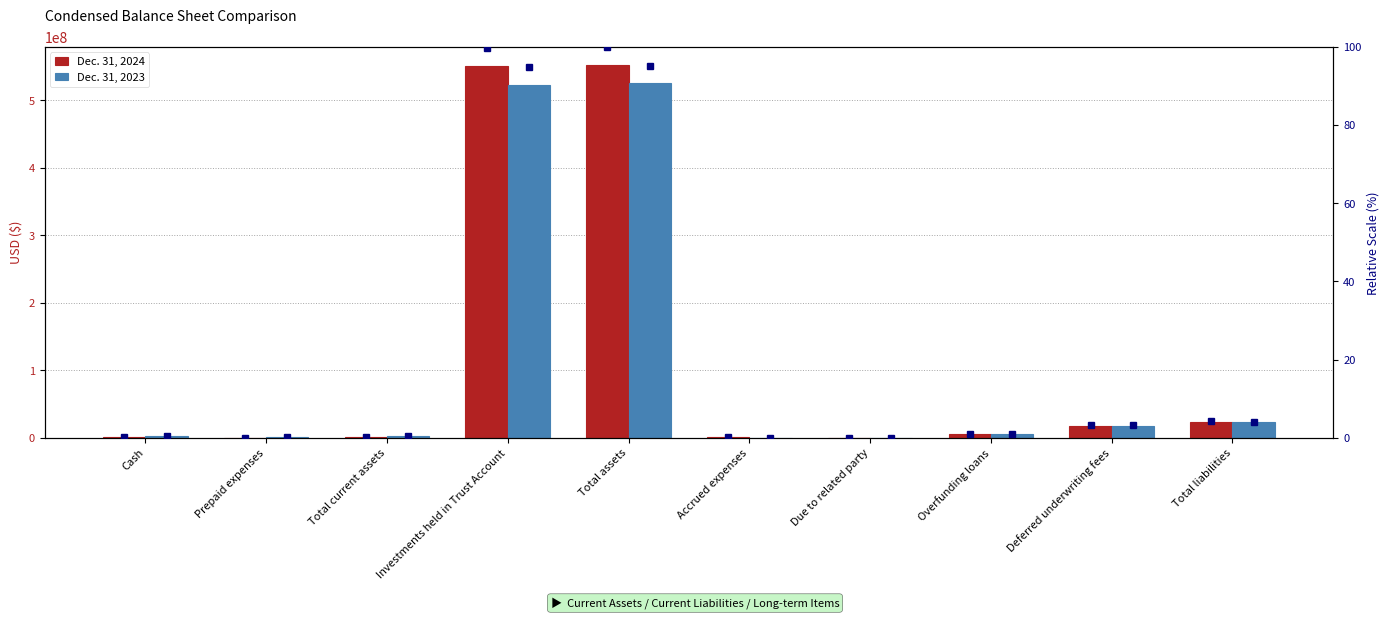

True or false: Dec. 31, 2023 has a value of 17500000 at Deferred underwriting fees.

True